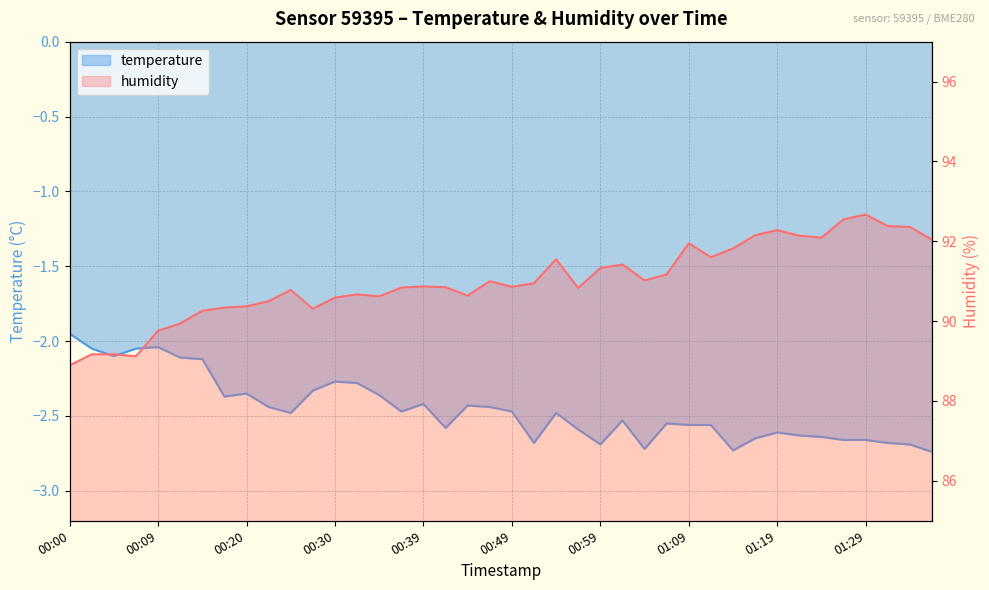

What is the difference between the maximum and second lowest values in the humidity series?

3.5